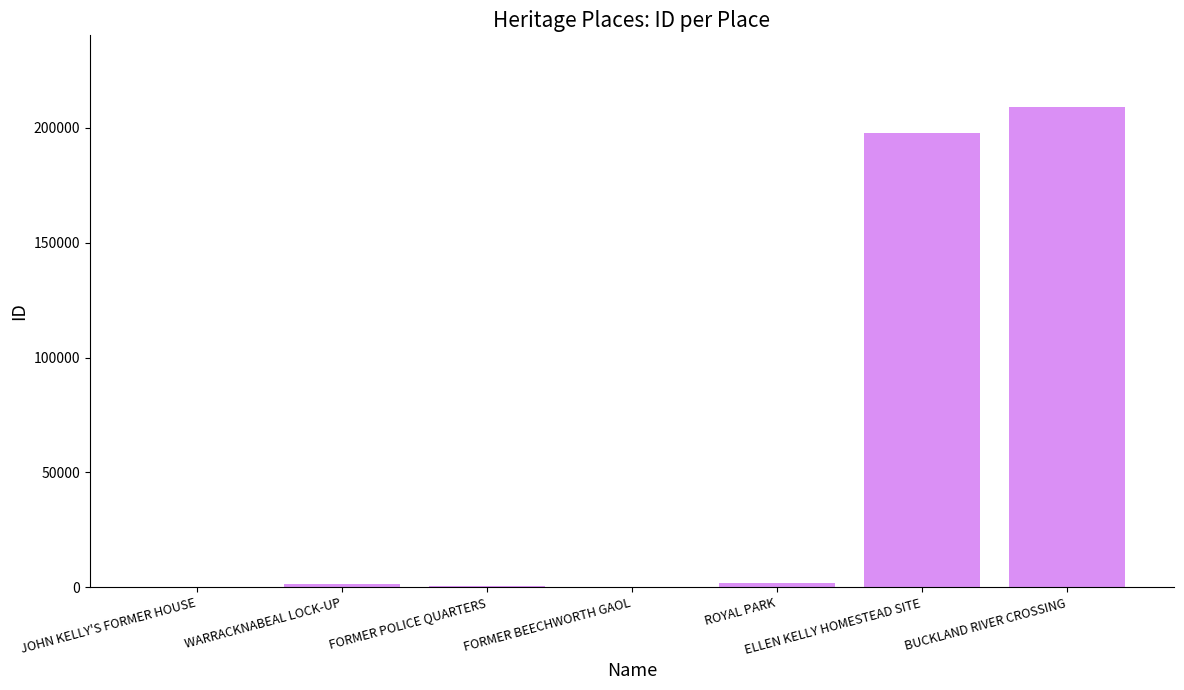

Which category has the highest value across all series?

BUCKLAND RIVER CROSSING